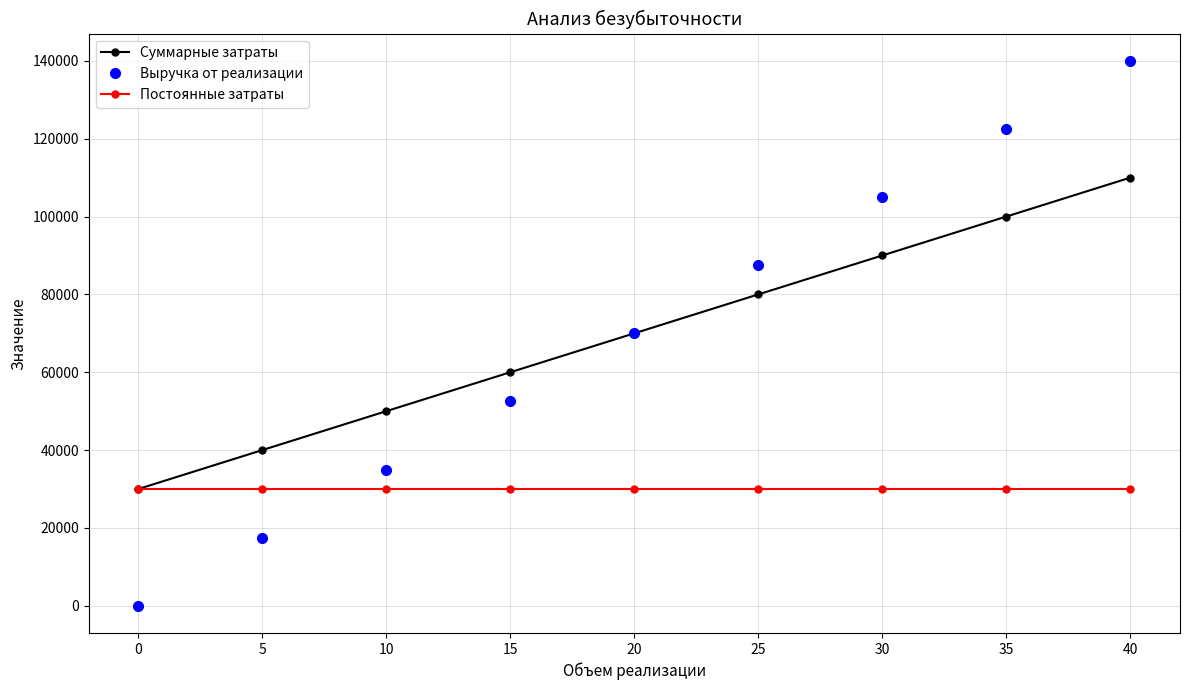

How many Суммарные затраты values are between 50000 and 90000?

5